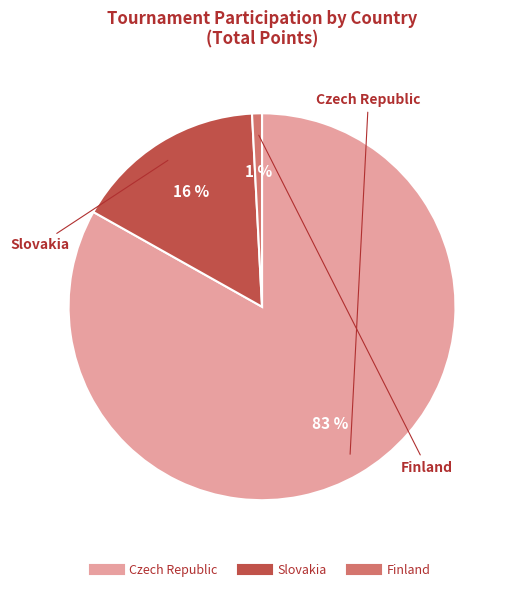

Between Czech Republic and Slovakia, which is larger?

Czech Republic